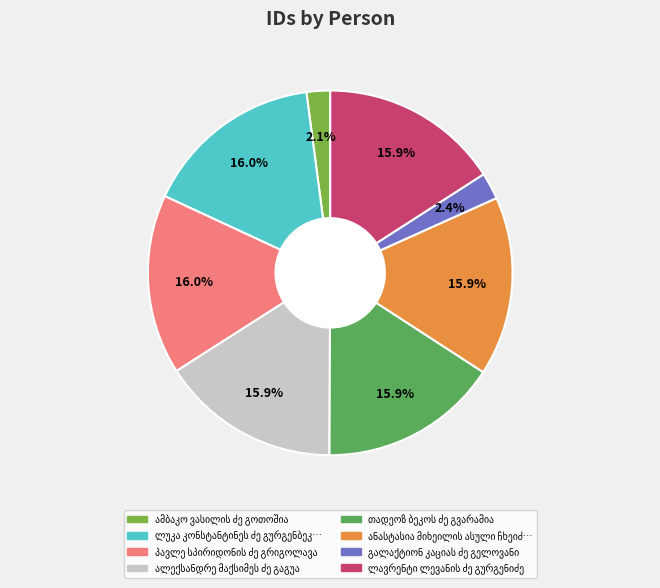

How many slices are in this pie chart?

8